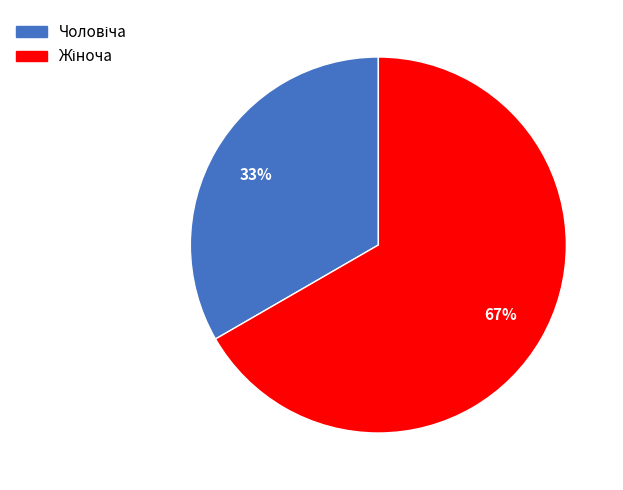

How many slices are in this pie chart?

2